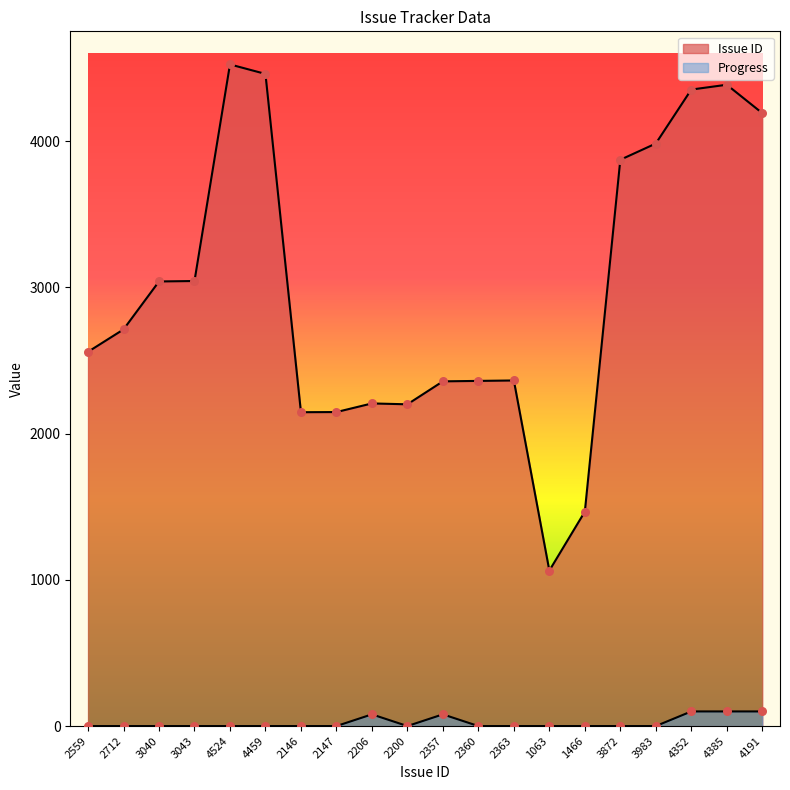

At which category is the sum across all series the highest?

4524